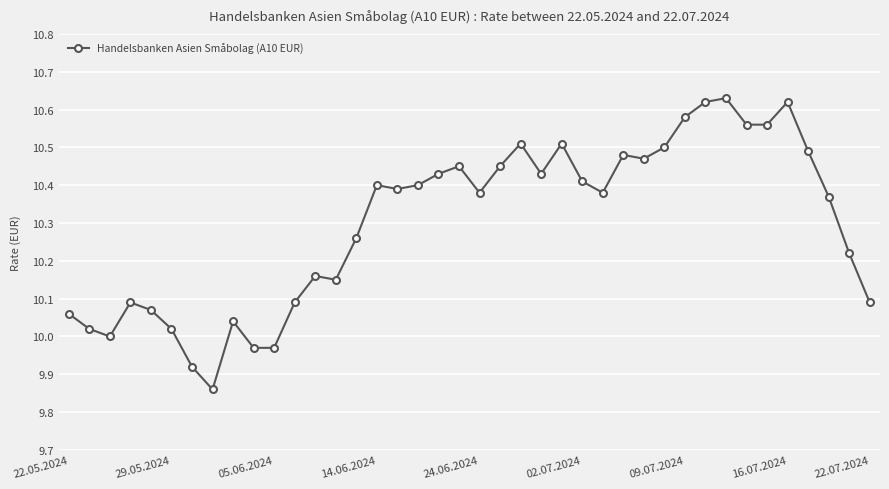

True or false: the data has more than 2 interior local peaks.

True